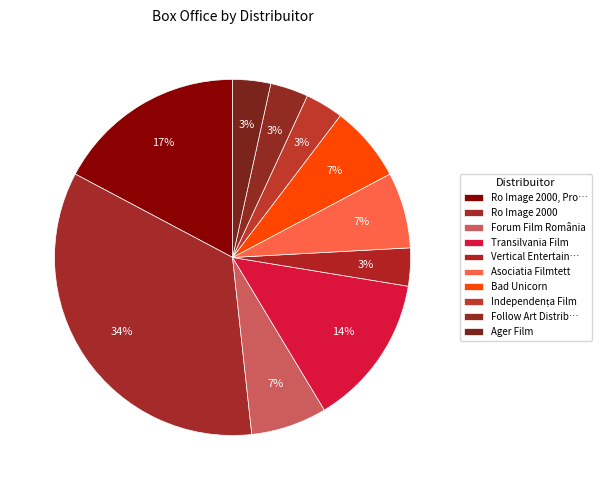

Is there any slice that represents more than half of the pie?

No